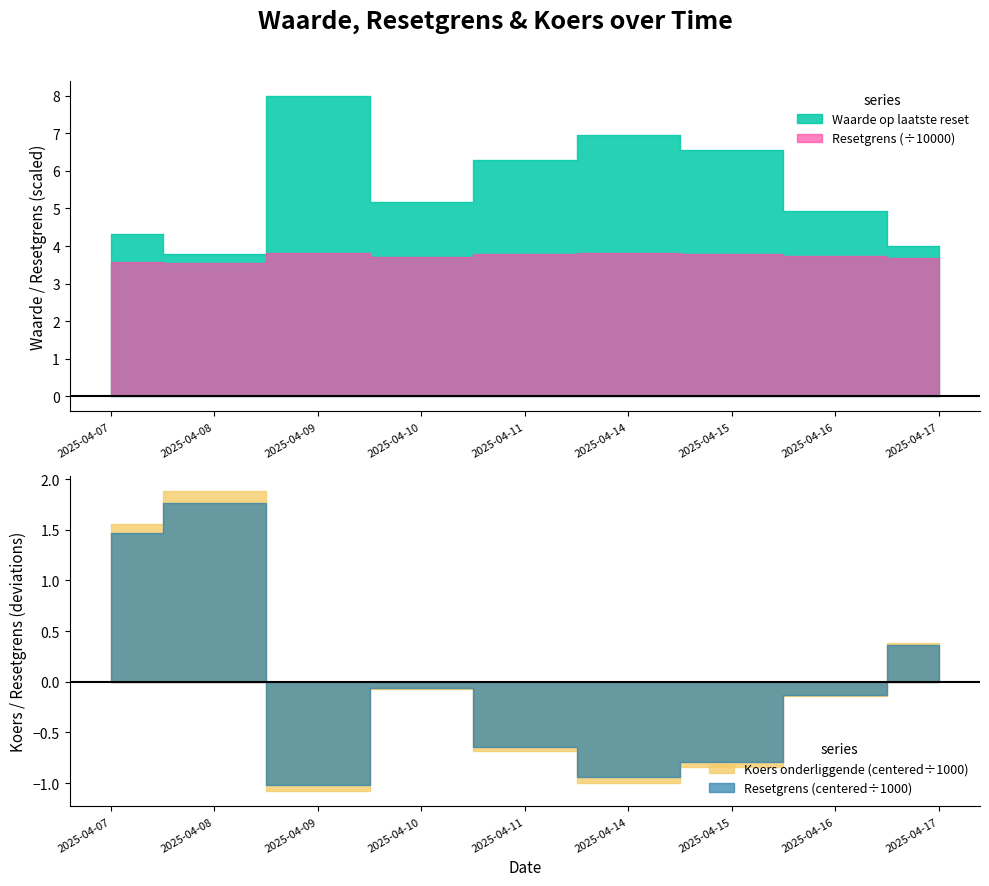

What is the sum of all Resetgrens values?

334382.8